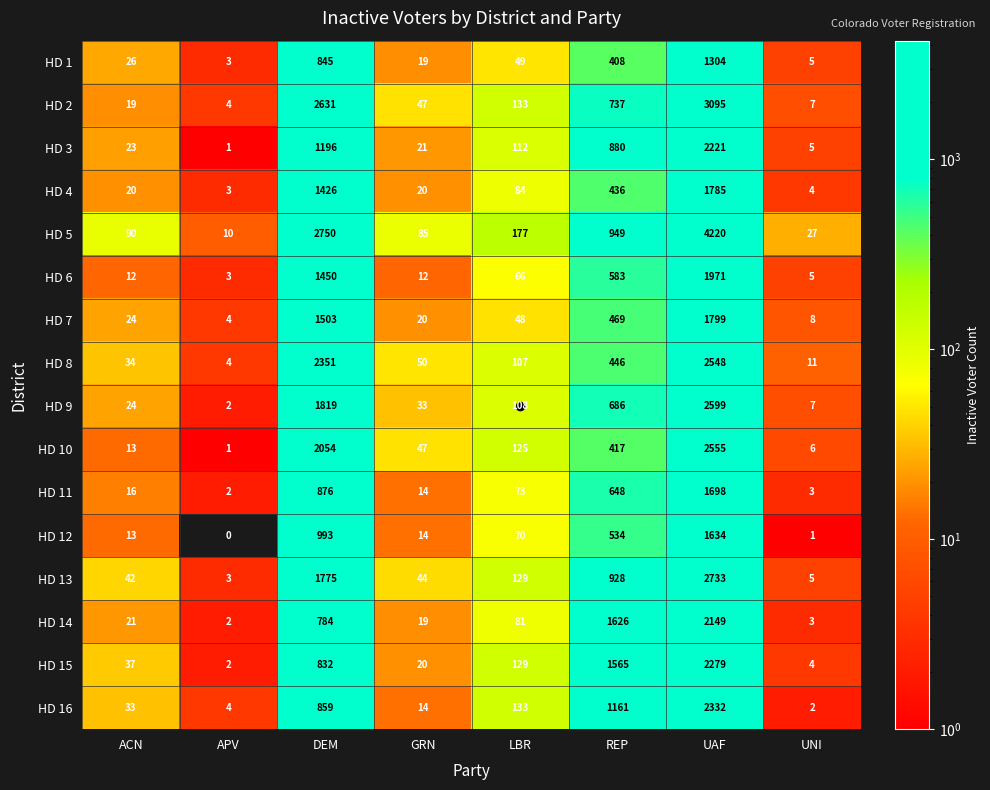

What is the difference between the highest and lowest values at ACN?

78